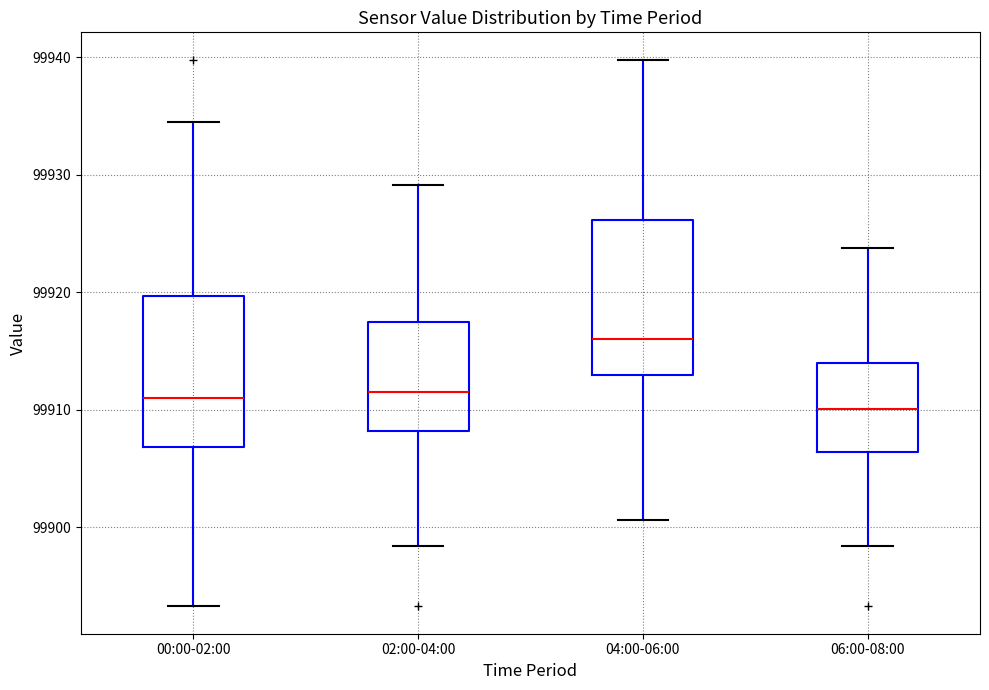

Reading left to right, read every box against the y-axis: the position of its median line, the range the box covers, and the ends of its whiskers. The values are not printed on the chart, so give them approximately, as read against the axis.

00:00-02:00: median 99911, box 99907 to 99920, whiskers 99893 to 99935
02:00-04:00: median 99912, box 99908 to 99917, whiskers 99898 to 99929
04:00-06:00: median 99916, box 99913 to 99926, whiskers 99901 to 99940
06:00-08:00: median 99910, box 99906 to 99914, whiskers 99898 to 99924